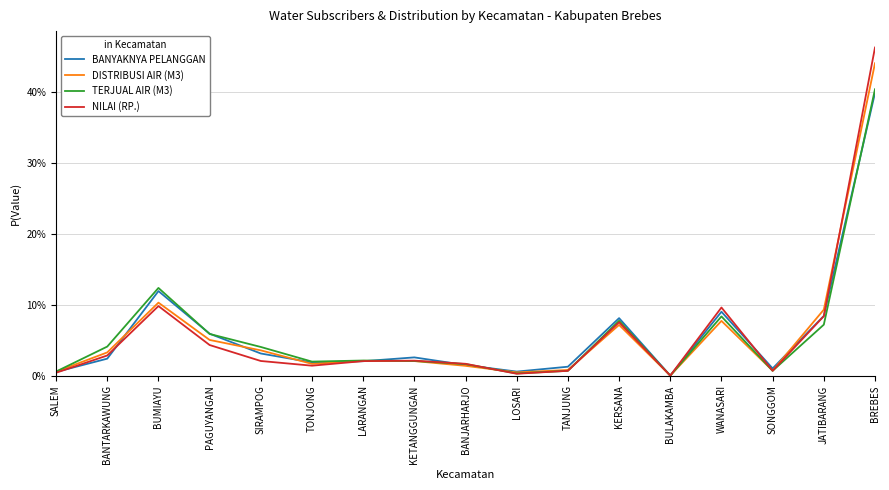

True or false: TERJUAL AIR (M3) has more than 1 points higher than both neighbors.

True